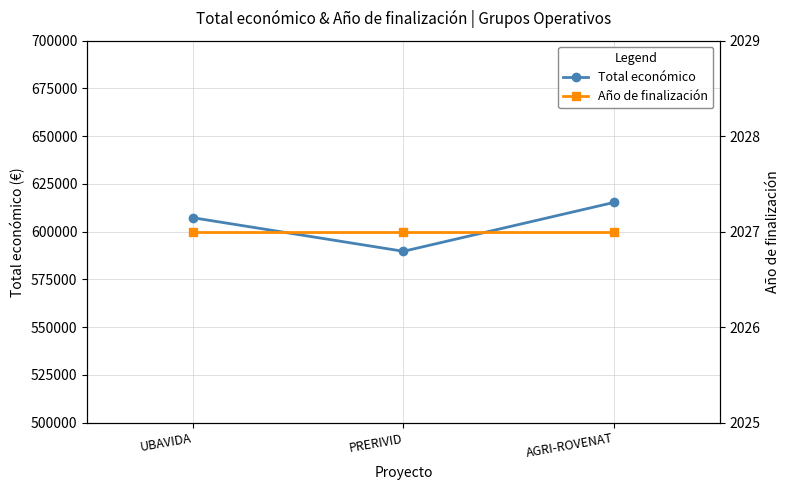

What is the lowest value of the Año de finalización series?

2027